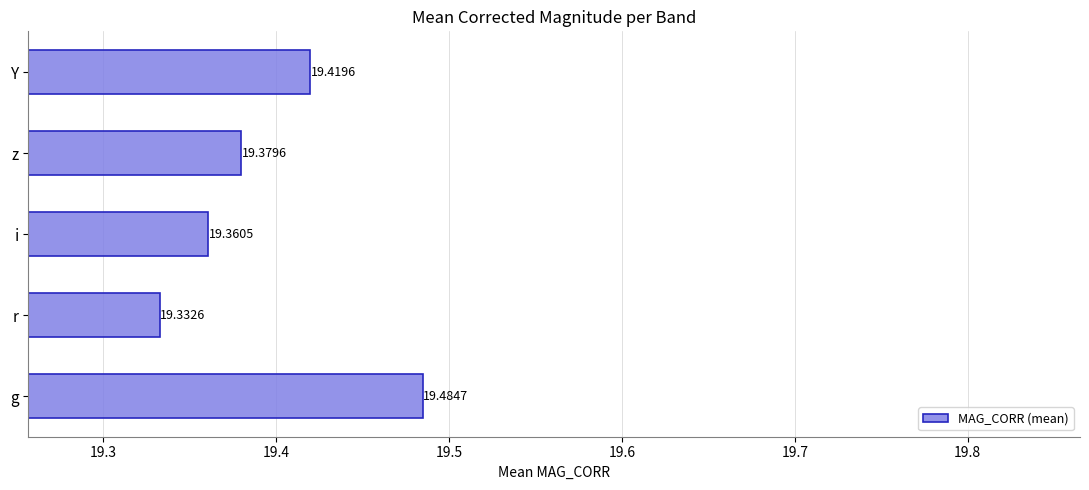

Does the chart contain stacked bars?

No